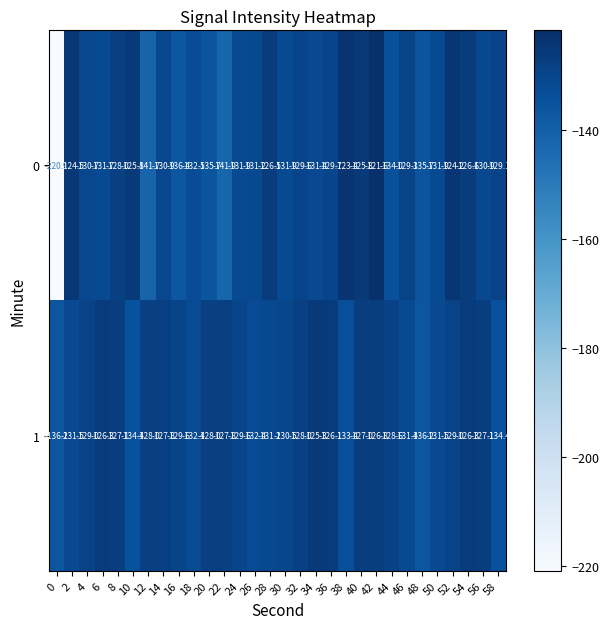

The 0 series shows -78.5 at 12. True or false?

False